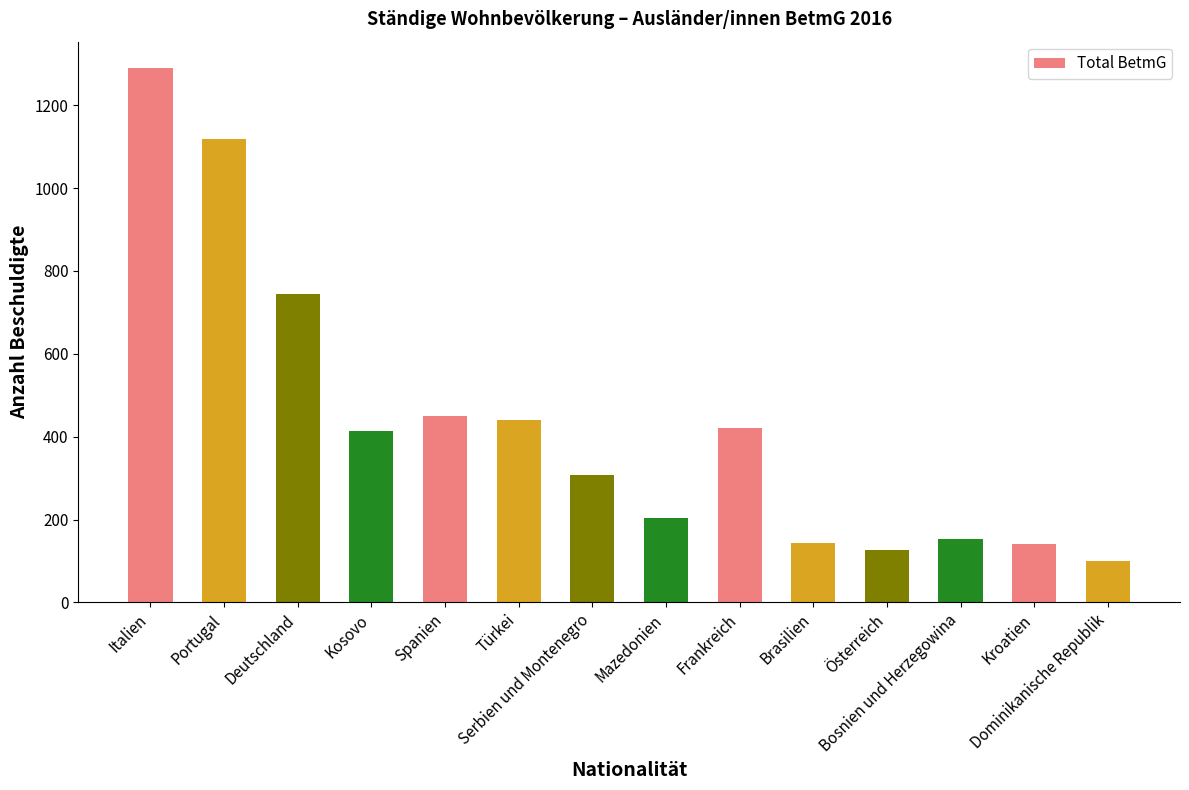

Does the chart contain stacked bars?

No